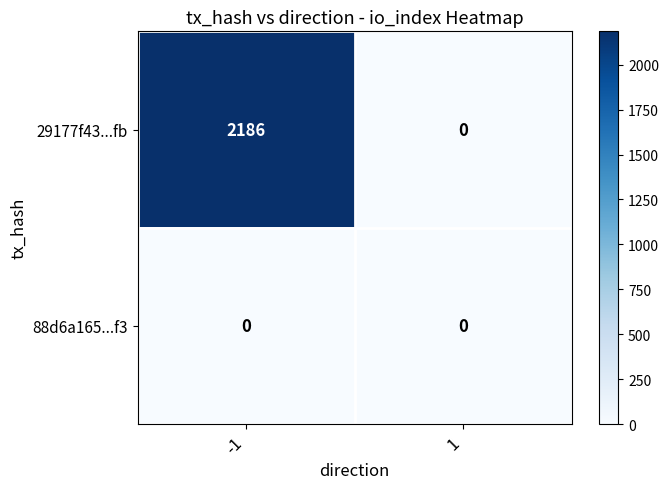

List the series in order of their peak value, highest first.

29177f43...fb, 88d6a165...f3